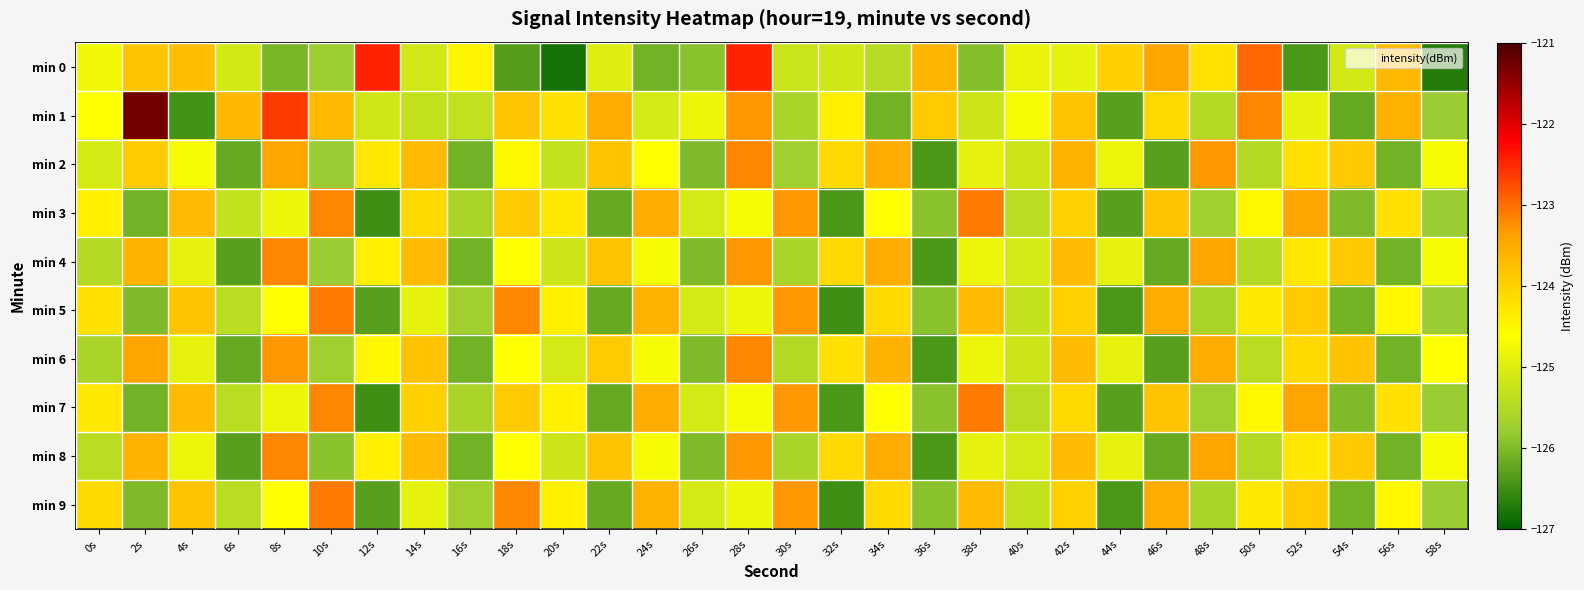

What is the spread (max minus min) of values at 2s?

4.8